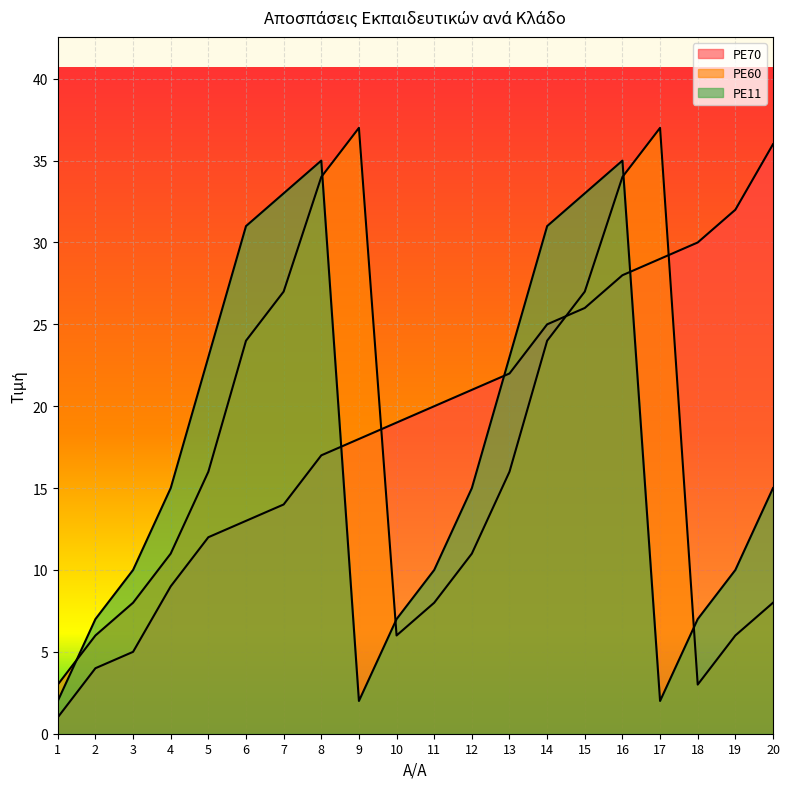

In PE60, how many points are lower than both neighbors (excluding endpoints)?

2